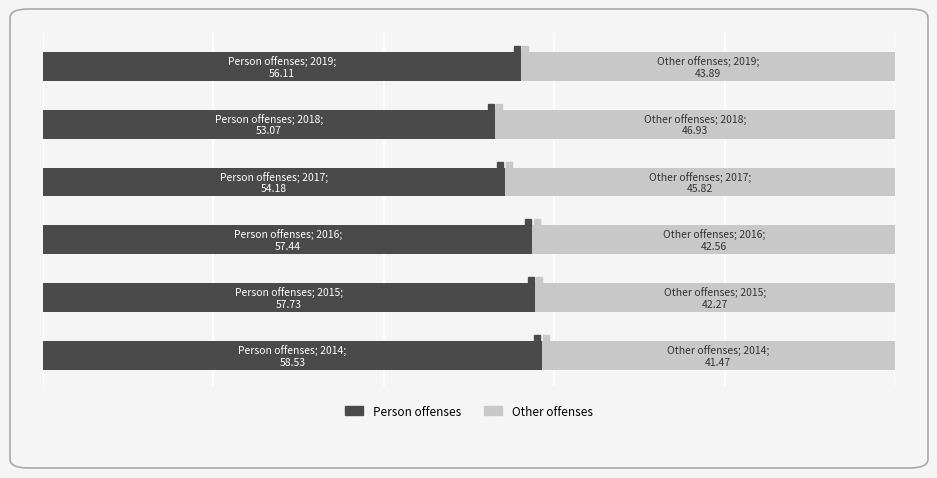

At how many categories does at least one series exceed 56?

4